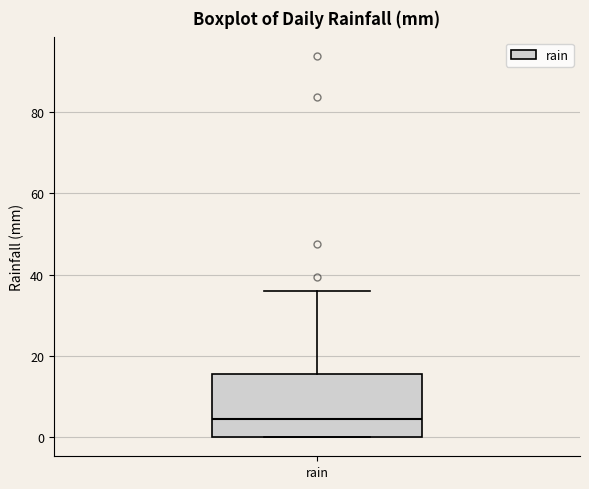

Read this box plot against the y-axis: the position of the median line, the range covered by the box, and the ends of both whiskers. The values are not printed on the chart, so give them approximately, as read against the axis.

median 4, box 0 to 16, whiskers 0 to 36